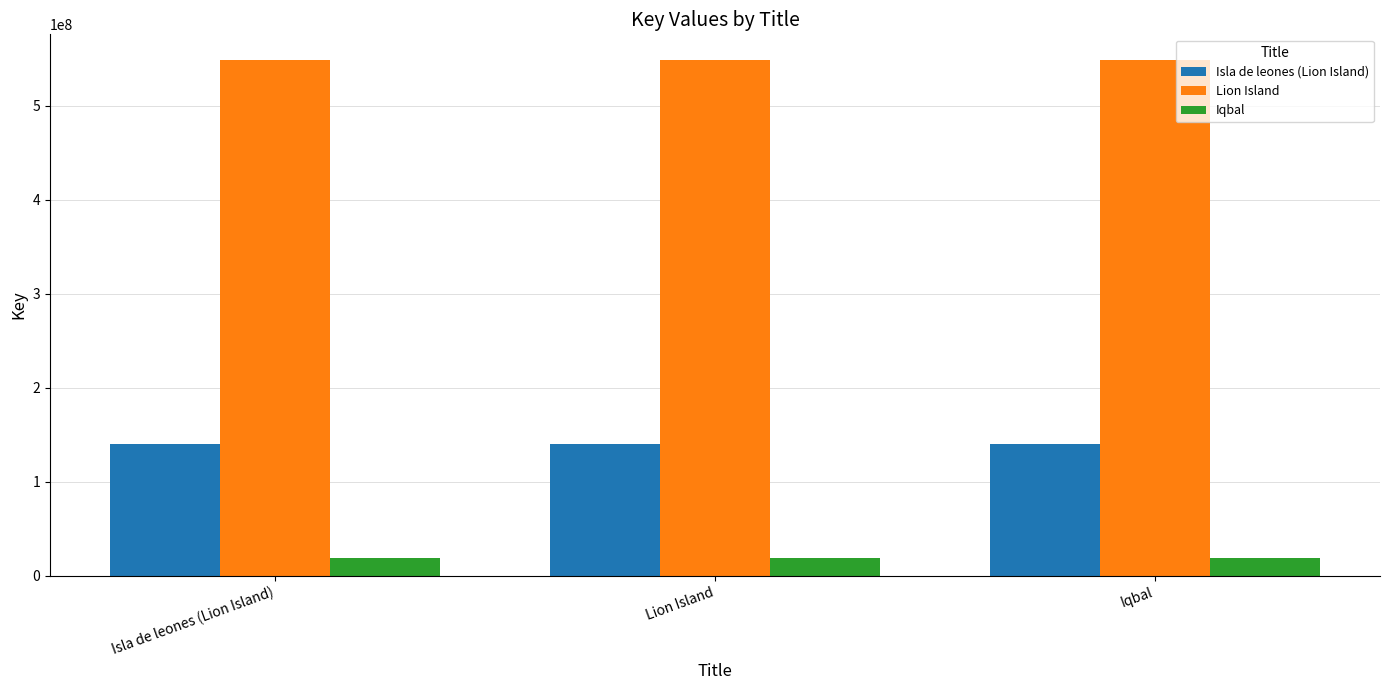

Reading right to left, transcribe all the data shown in this chart.

Isla de leones (Lion Island): 140140552	140140552	140140552
Lion Island: 548564762	548564762	548564762
Iqbal: 18586620	18586620	18586620